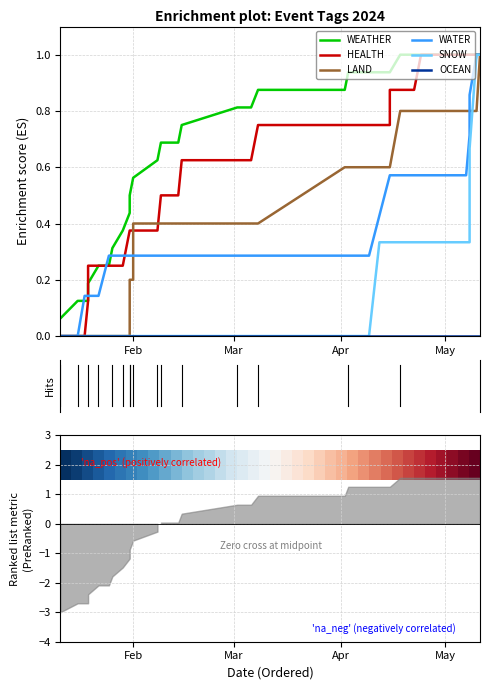

At 36, list the series in order from smallest to largest.

HEALTH, LAND, WATER, SNOW, OCEAN, WEATHER